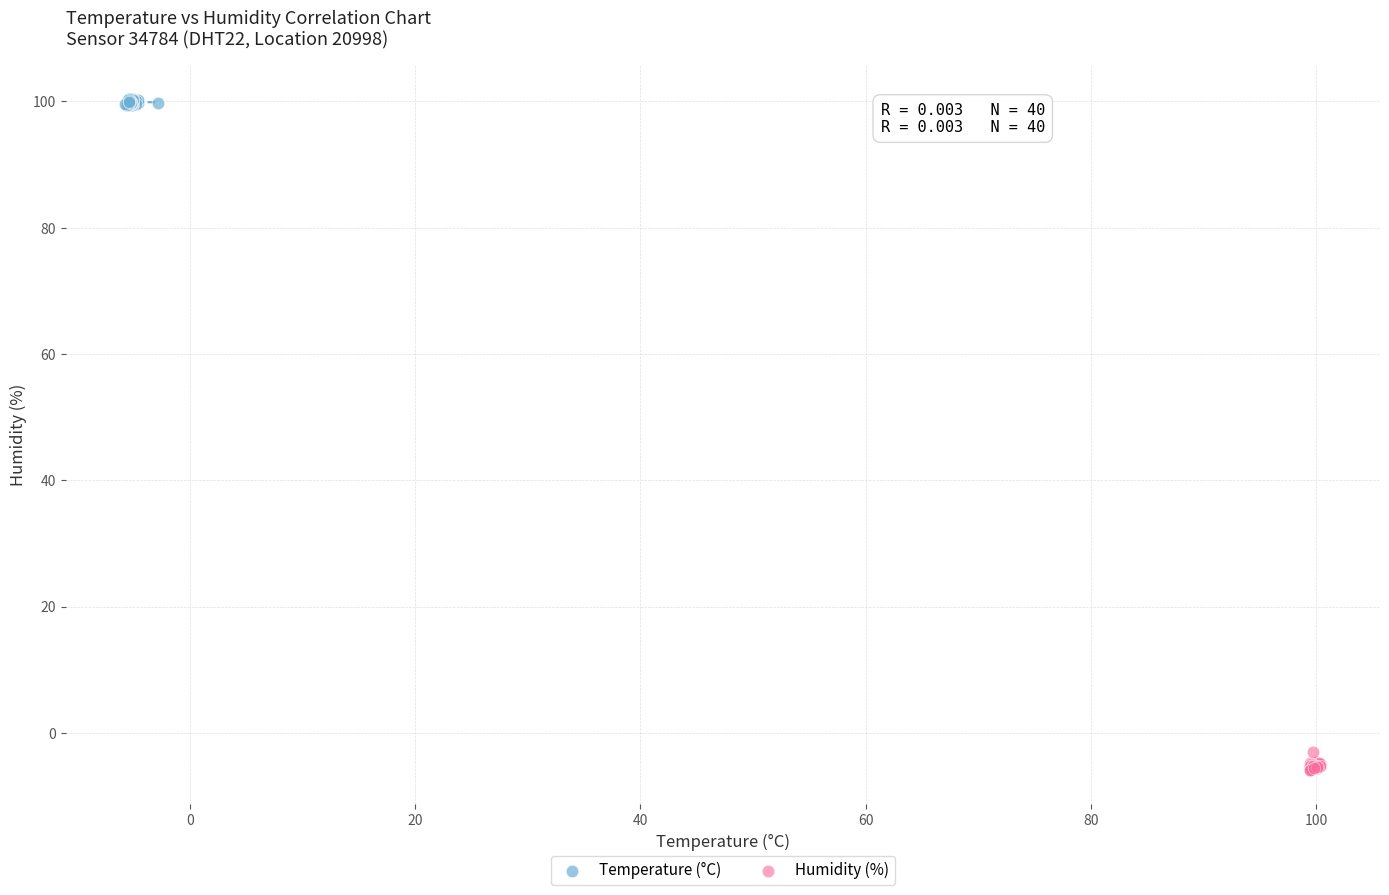

Which series reaches the maximum Y coordinate?

Temperature (°C)